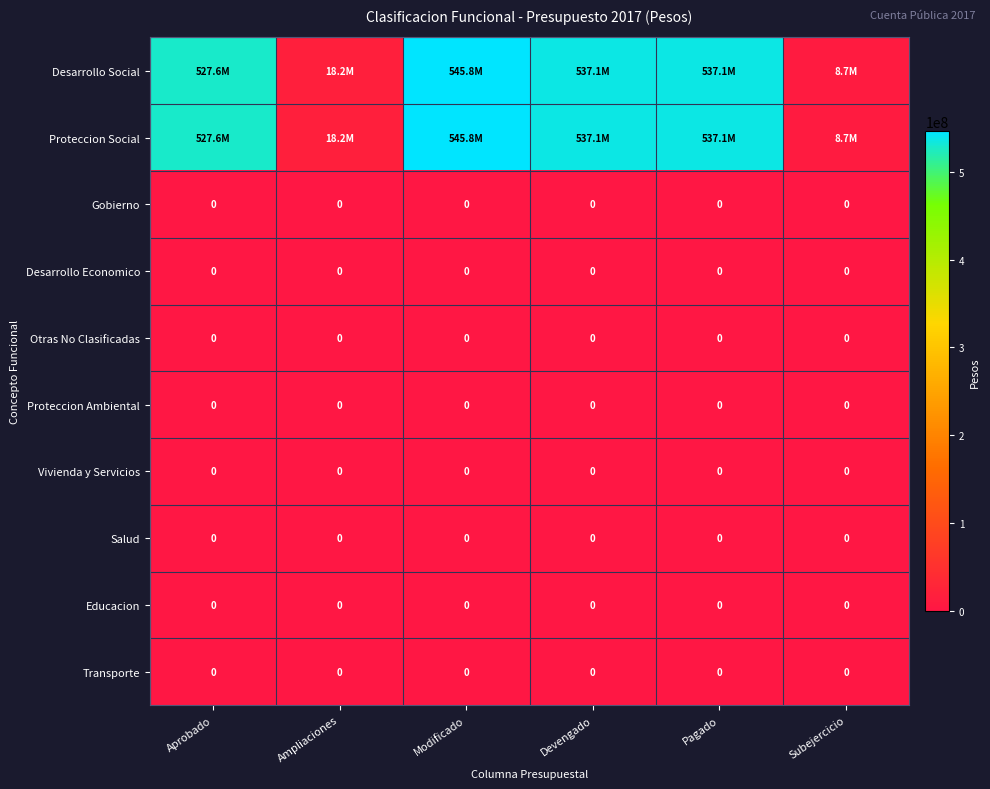

List the labels in order of Vivienda y Servicios value, largest first.

Aprobado, Ampliaciones, Modificado, Devengado, Pagado, Subejercicio